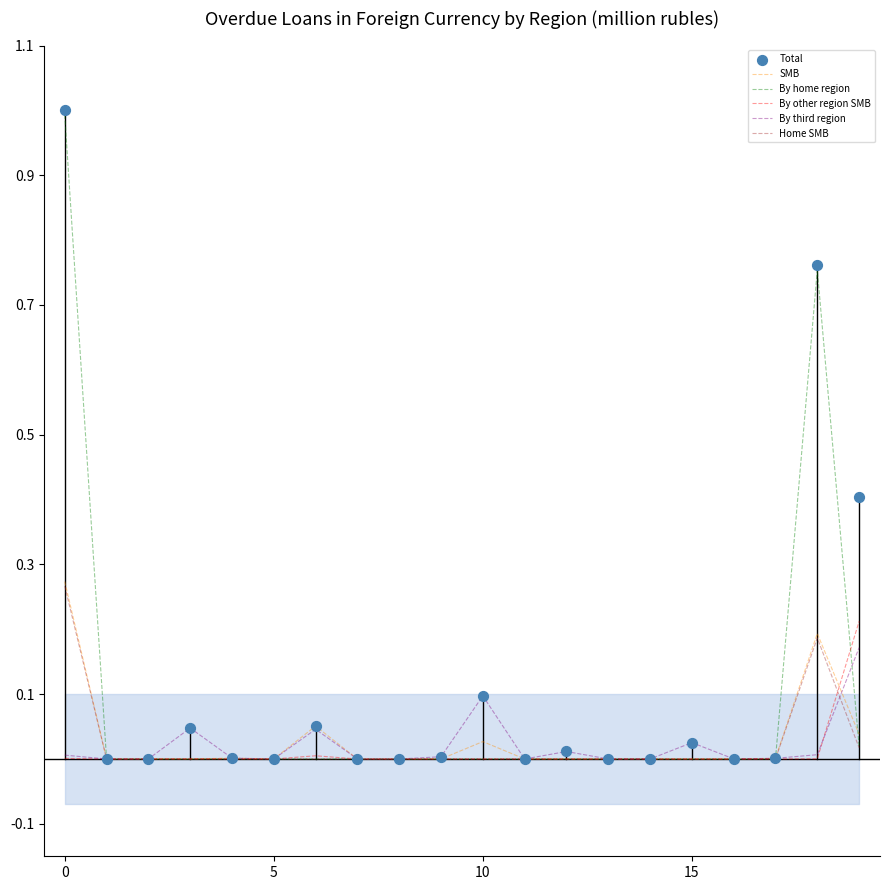

Which series reaches the minimum Y coordinate?

SMB